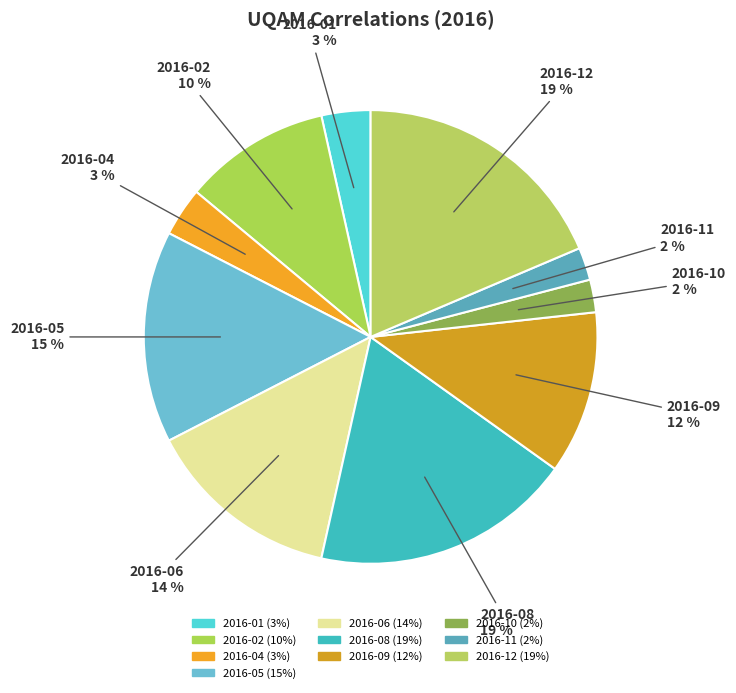

How many segments does this pie chart have?

10